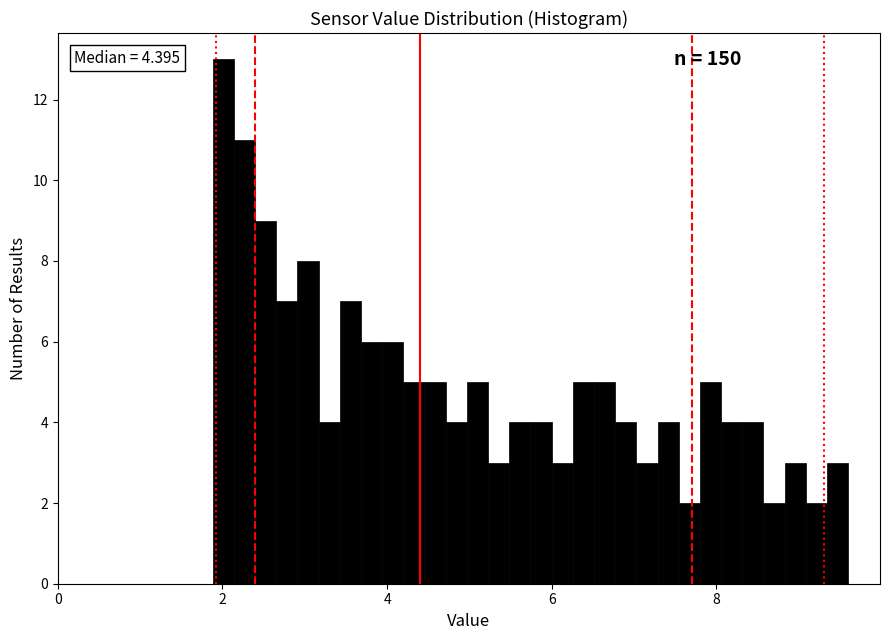

Around what value on the x-axis is the tallest bar? Give the approximate position of its centre, as read against the axis.

2.0